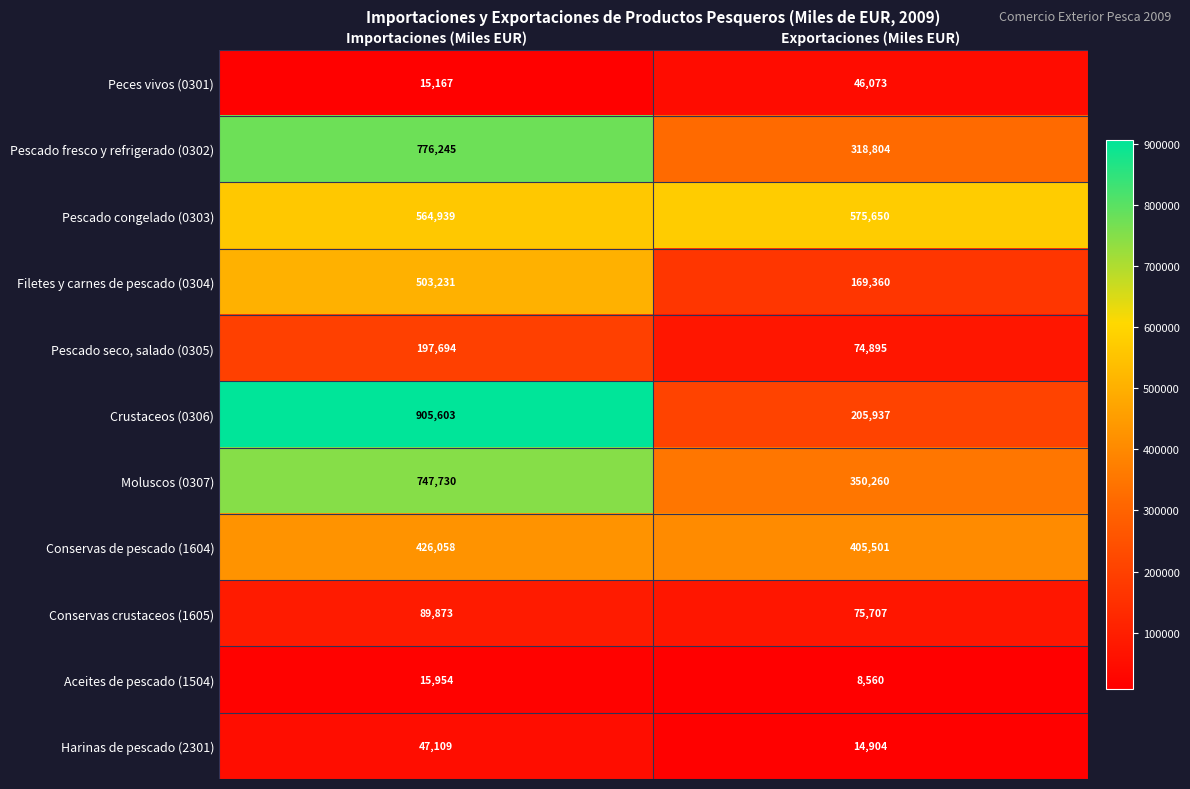

What value does the Harinas de pescado (2301) series have at Exportaciones (Miles EUR), to the nearest 10?

14900